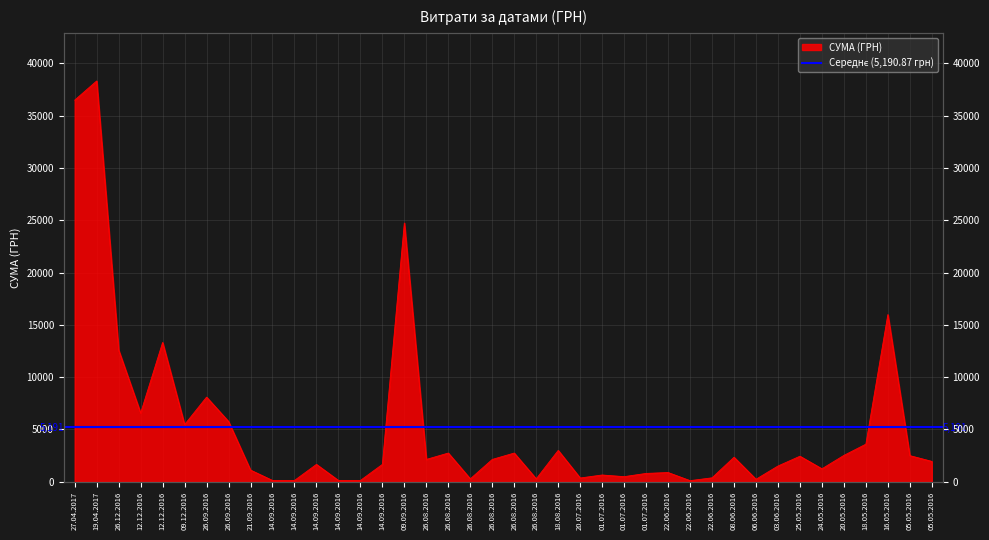

What is the average value?

5190.9